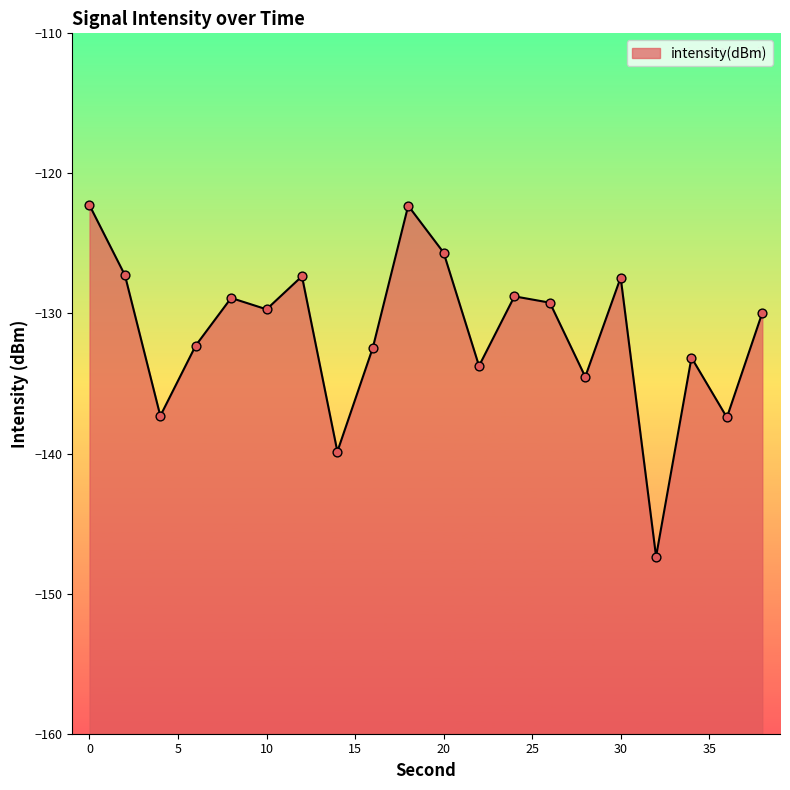

Between 36 and 22, which is larger?

22